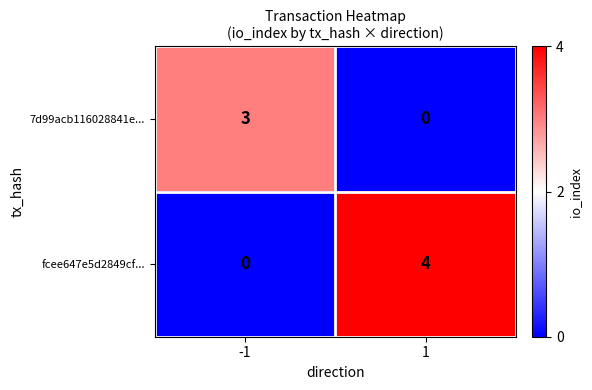

Count the number of data series in this chart.

2